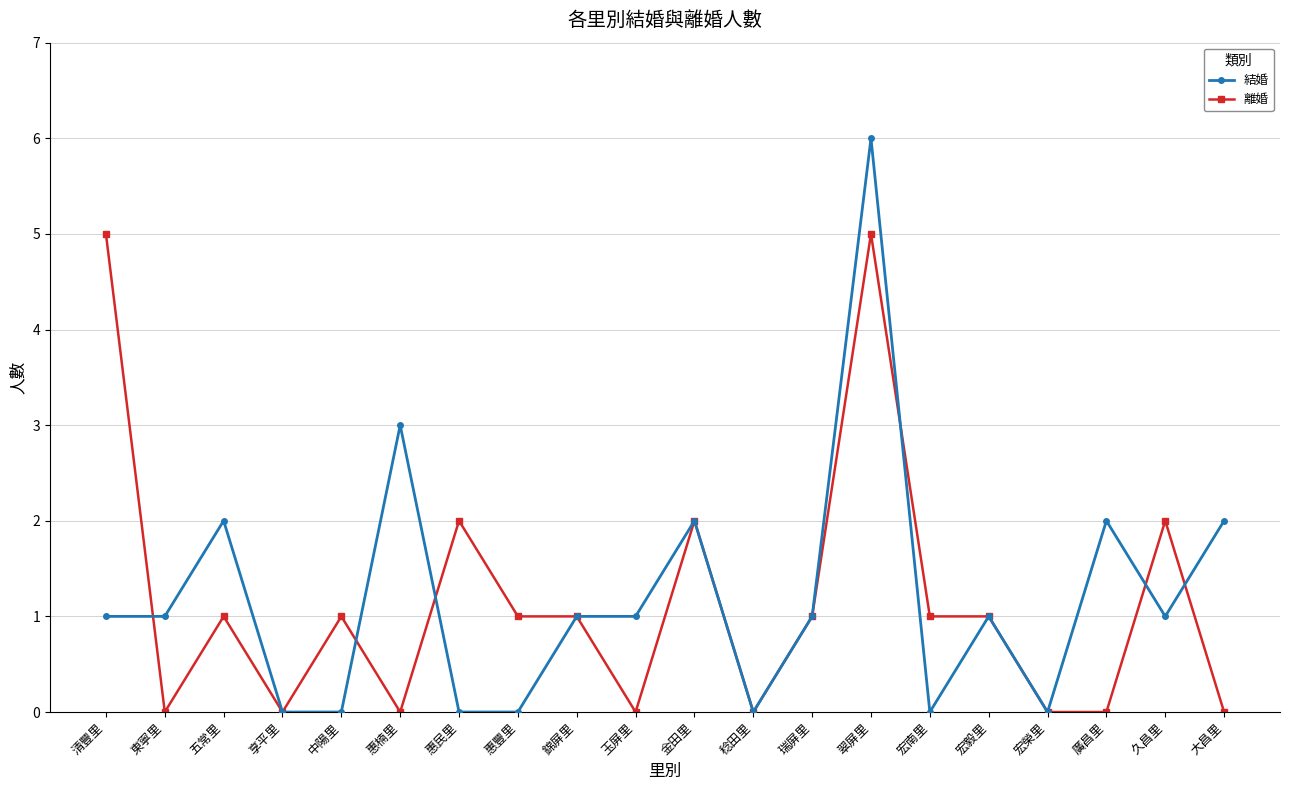

What is the difference between the 離婚 values at 宏毅里 and 清豐里?

4